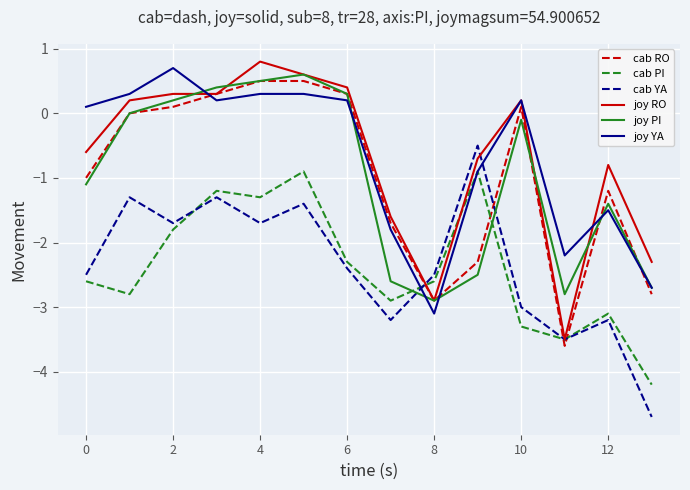

What is the maximum value shown in the chart?

0.8